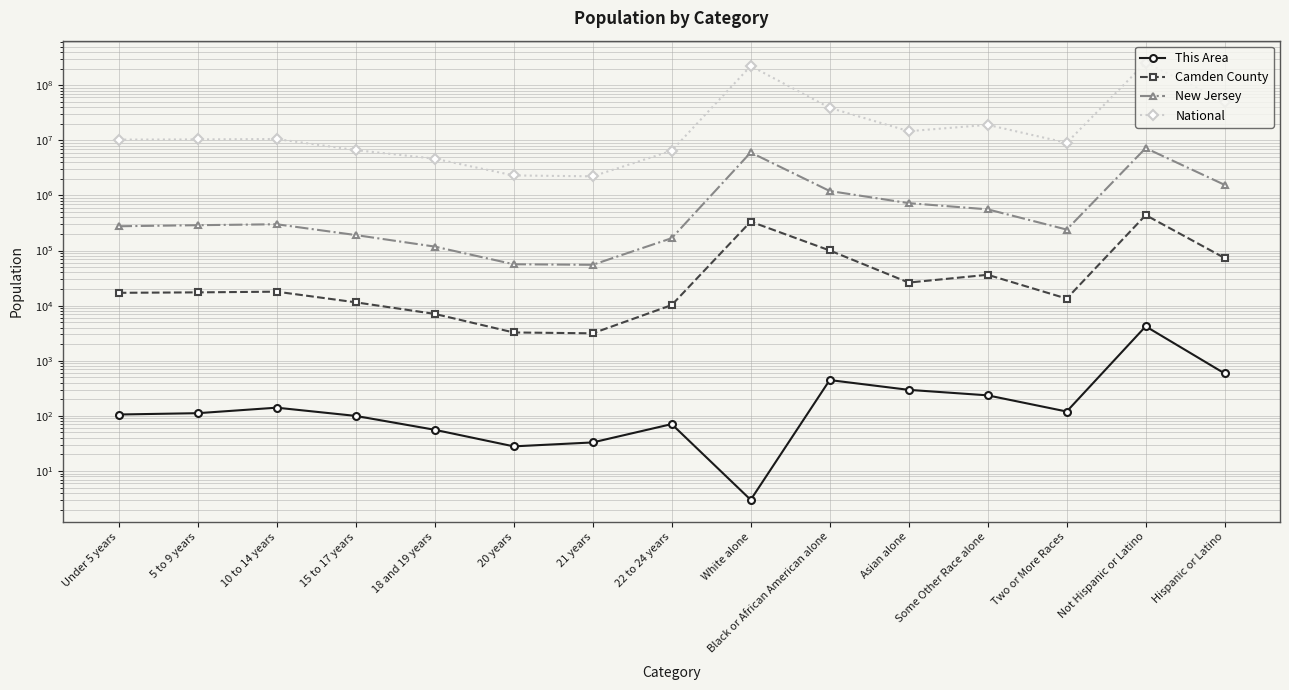

Which series has the largest total across all categories?

National